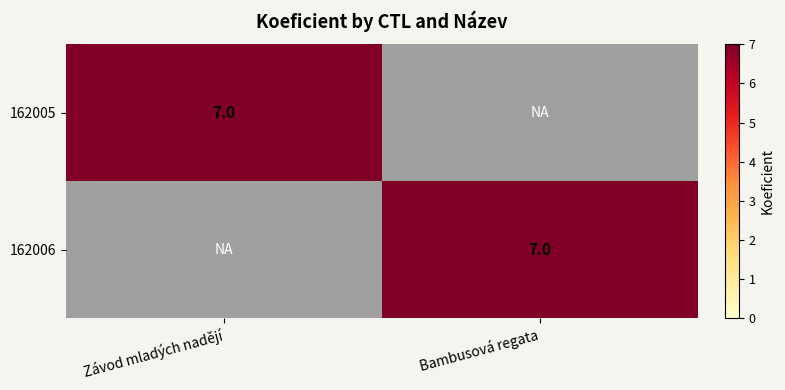

The value of 162005 at Závod mladých nadějí is 7. True or false?

True